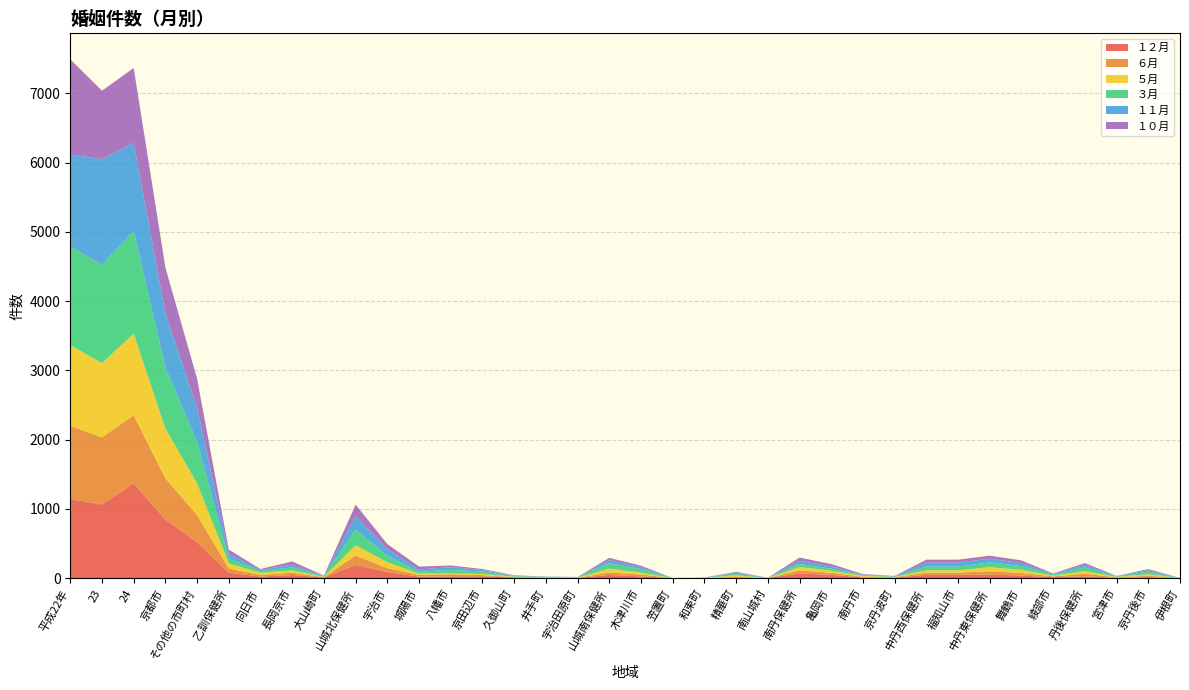

Reading left to right, extract all data points from this chart.

１２月: 1144	1066	1369	848	521	81	24	47	10	192	89	23	28	28	12	8	4	48	27	2	2	14	3	69	49	11	9	49	49	53	38	15	29	6	17	1
６月: 1056	969	985	593	392	60	22	33	5	137	56	24	30	17	4	4	2	36	26	0	1	8	1	45	29	10	6	31	31	48	37	11	35	8	18	3
５月: 1164	1072	1177	722	455	73	34	34	5	148	86	20	12	17	6	4	3	54	29	1	4	20	0	48	31	13	4	35	35	58	47	11	39	7	23	0
３月: 1430	1421	1482	881	601	74	23	43	8	228	95	29	50	36	8	5	5	78	50	0	2	25	1	44	28	9	7	53	53	70	53	17	54	5	37	0
１１月: 1326	1522	1272	780	492	63	18	40	5	194	93	31	40	20	5	3	2	44	28	0	1	14	1	46	34	9	3	57	57	54	43	11	34	4	21	1
１０月: 1373	989	1082	662	420	62	12	45	5	164	74	41	24	15	7	1	2	34	21	0	1	11	1	46	34	8	4	43	43	43	39	4	28	3	16	0